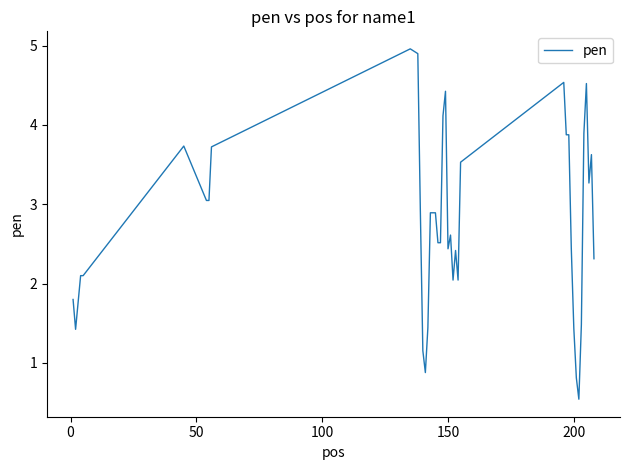

What is the difference between the maximum and minimum values?

4.4